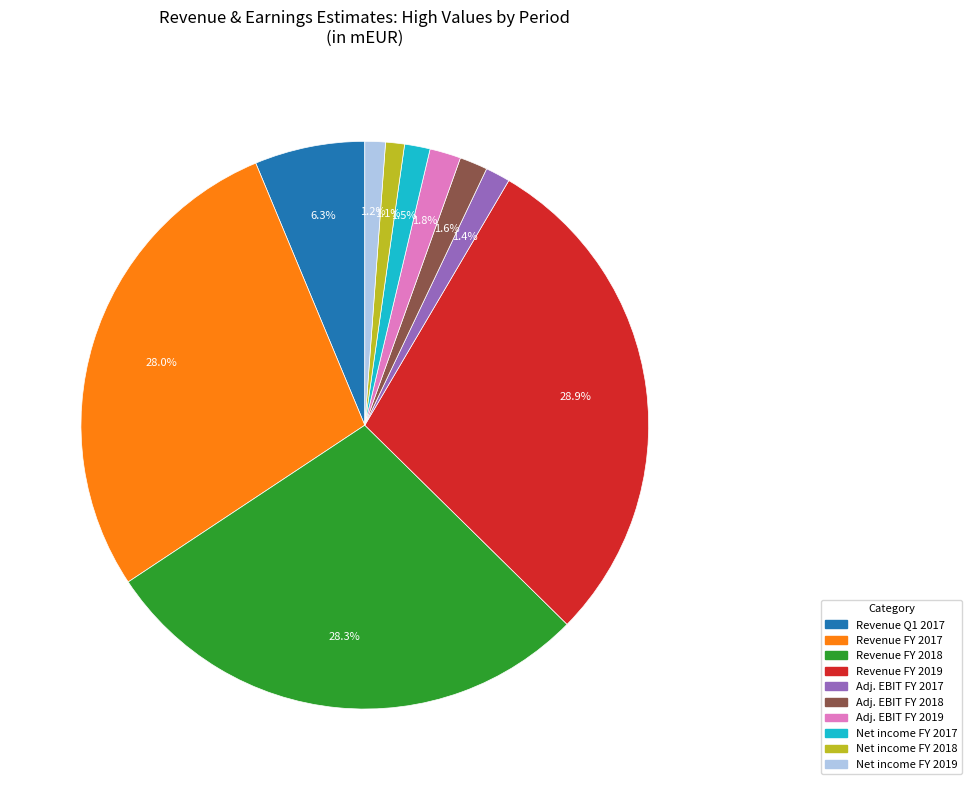

Is there any slice that represents more than half of the pie?

No